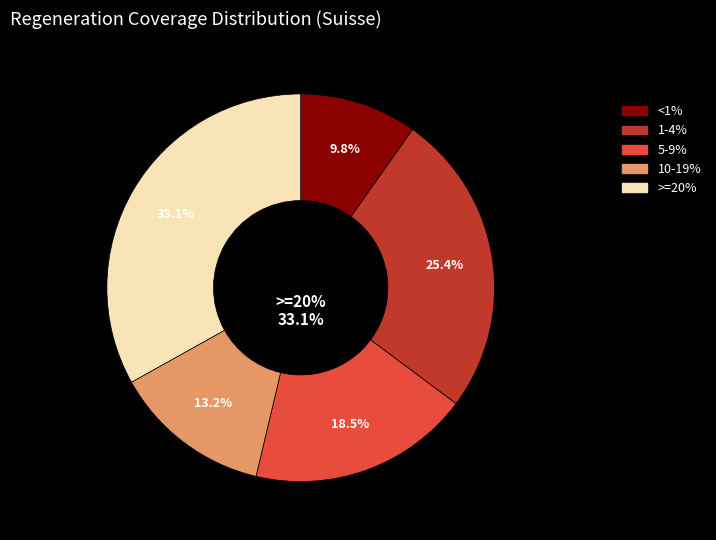

What is the change in value from 1-4% to 10-19%?

-12.2